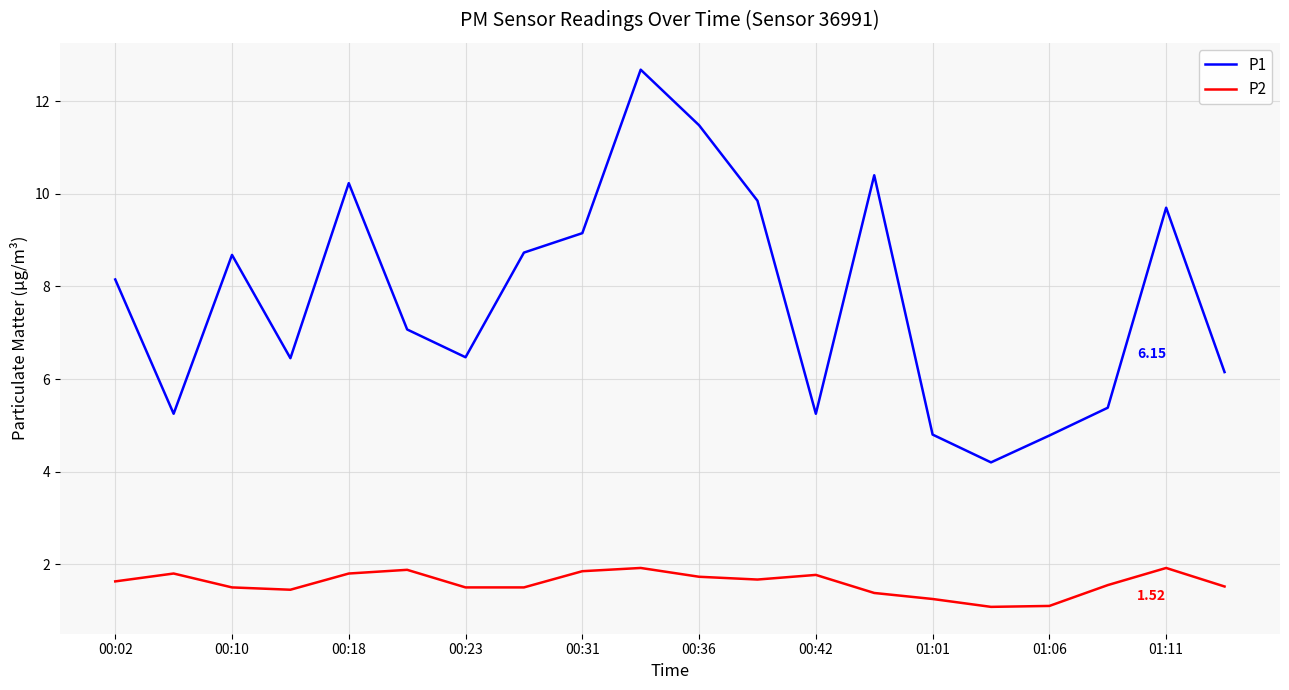

At how many categories does at least one series exceed 2?

20